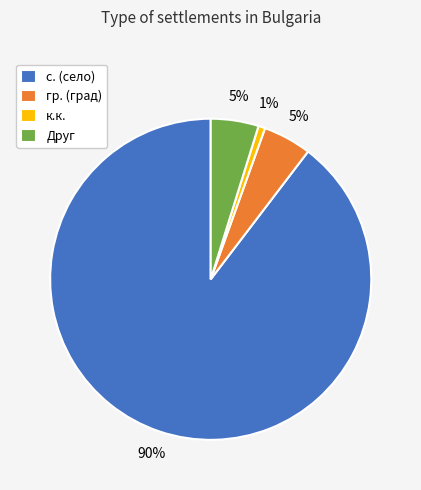

Does any single category account for the majority?

Yes